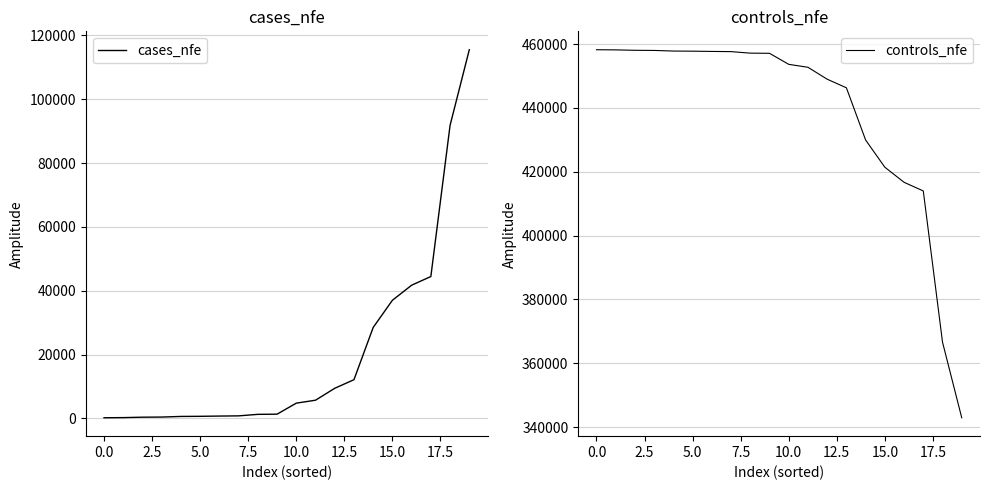

Reading left to right, what are all the values shown in this chart?

cases_nfe: 217	263	394	436	631	669	747	809	1284	1337	4792	5714	9449	12139	28503	37022	41745	44459	91830	115511
controls_nfe: 458223	458177	458046	458004	457809	457771	457693	457631	457156	457103	453648	452726	448991	446301	429937	421418	416695	413981	366610	342929